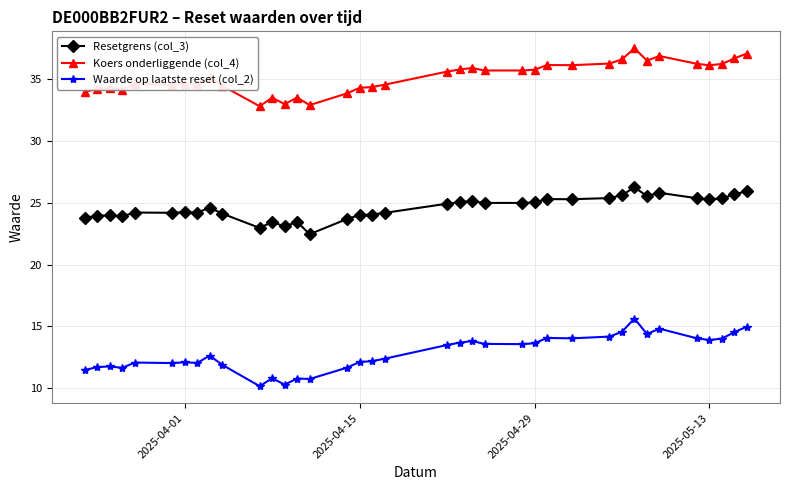

True or false: Resetgrens (col_3) has more than 0 interior local peaks.

True